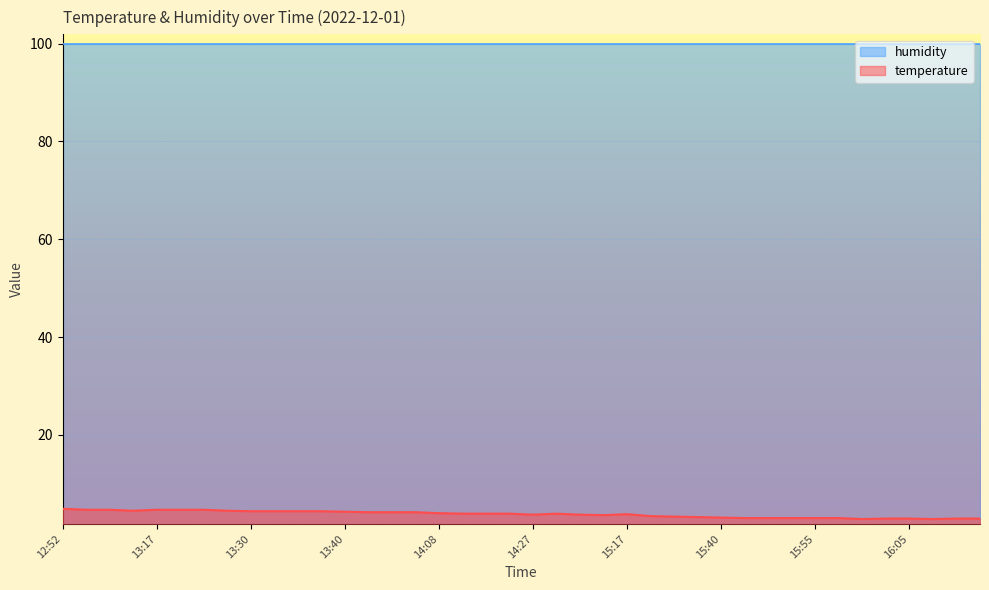

Where does the data first go above 3?

12:52